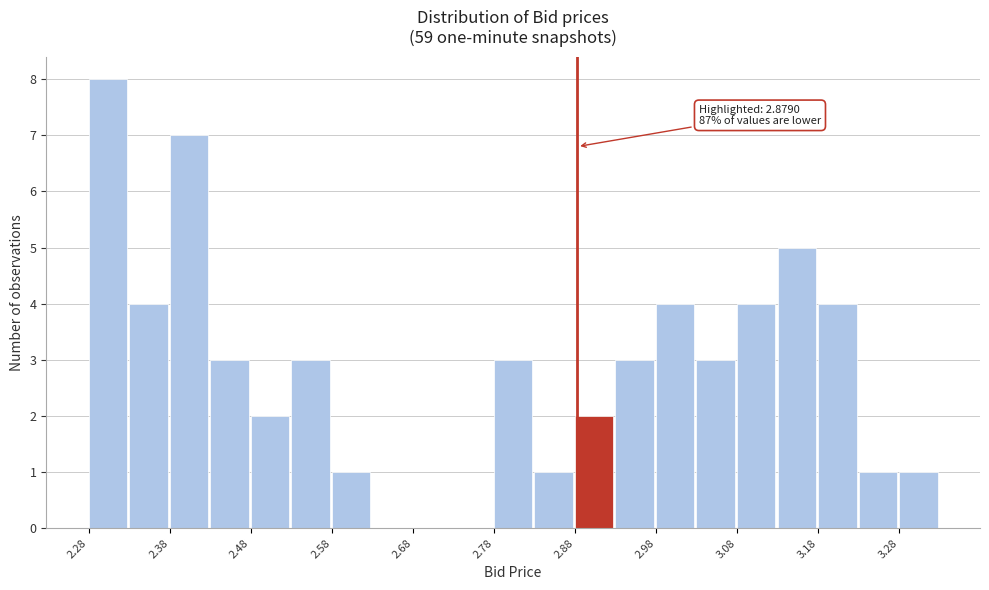

Over which range of the x-axis is the bar tallest?

2.276 to 2.326